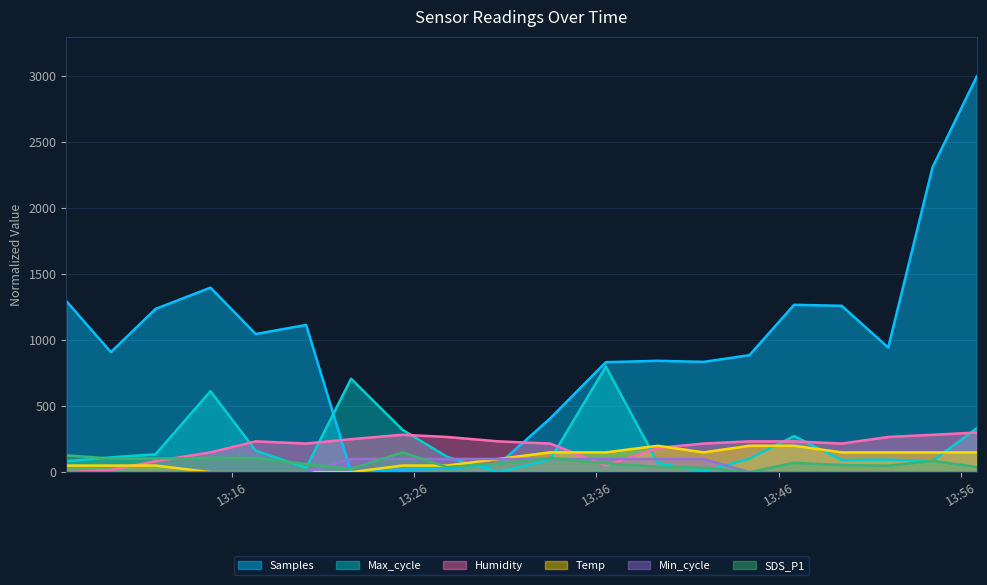

True or false: Min_cycle has more than 2 interior local peaks.

False